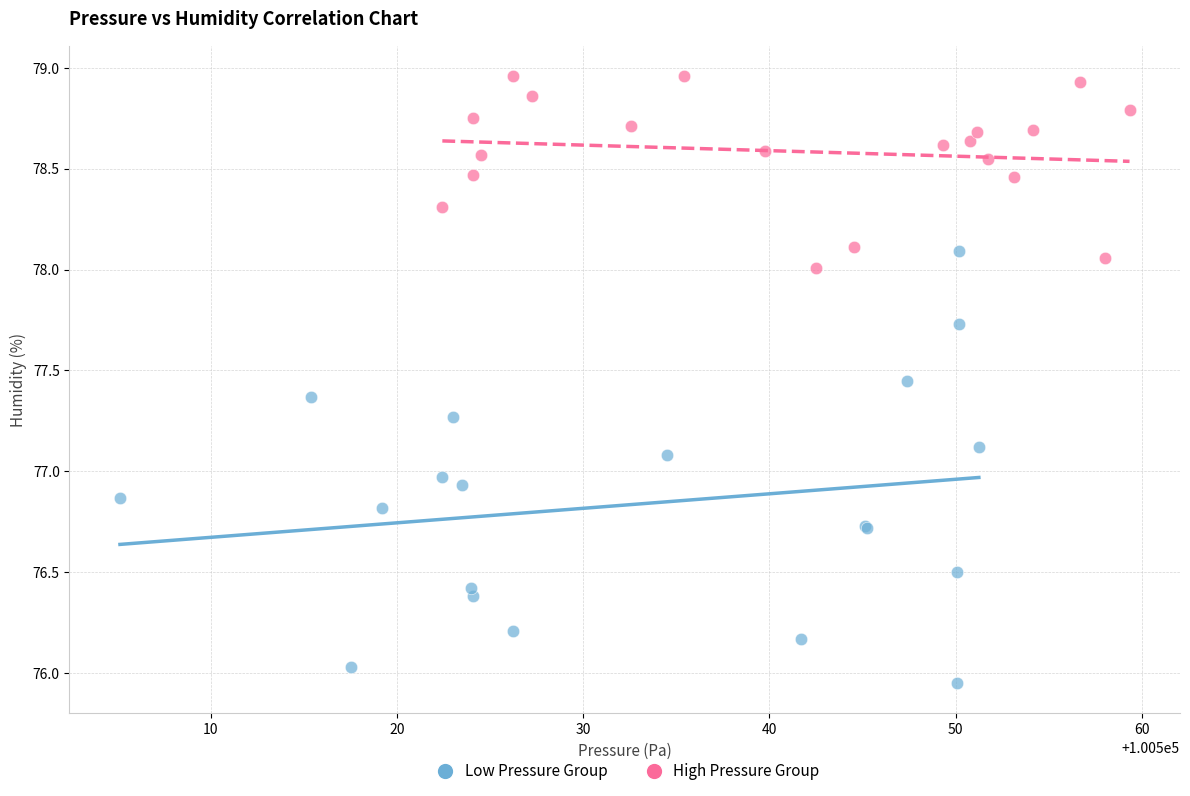

Which series has the largest Y range (max minus min)?

Low Pressure Group